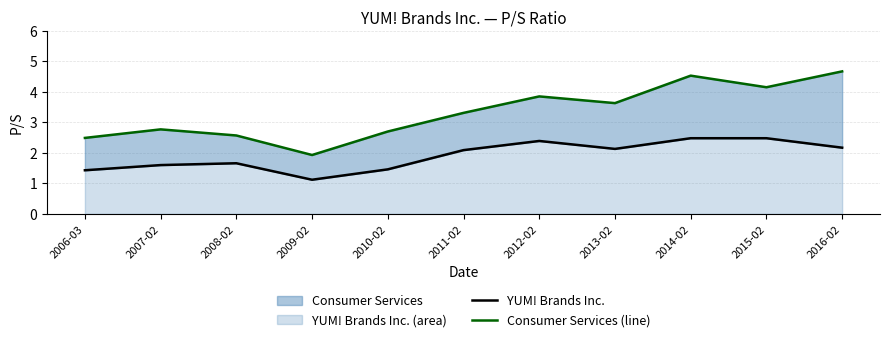

How many interior local peaks does the Consumer Services (line) series have?

3